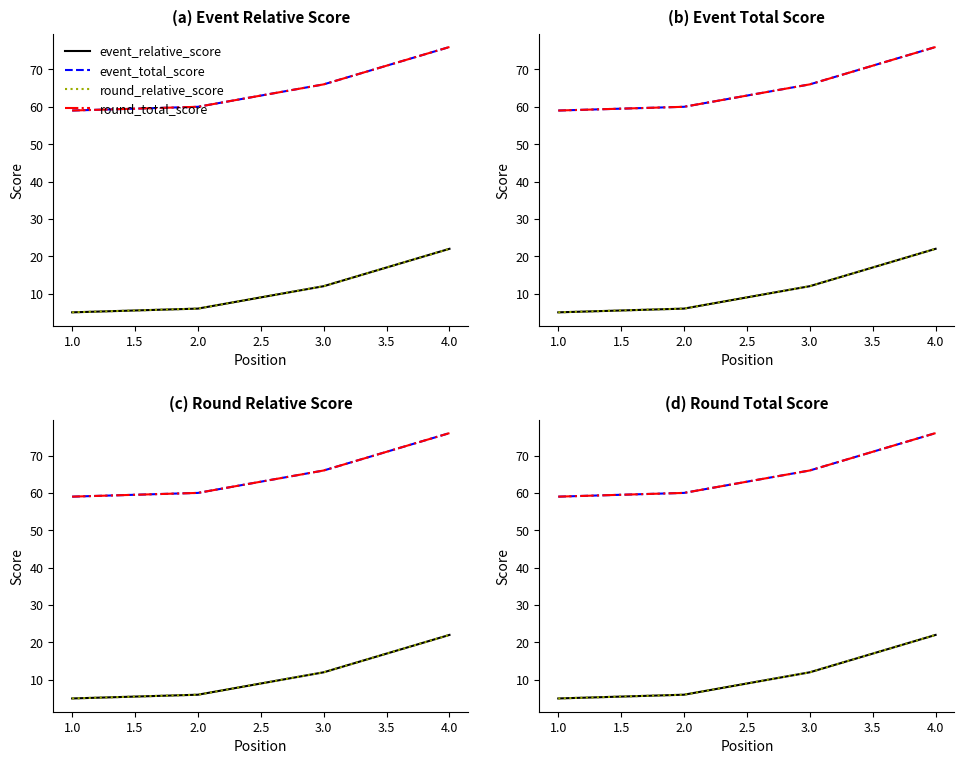

True or false: event_relative_score and round_total_score intersect in this chart.

False